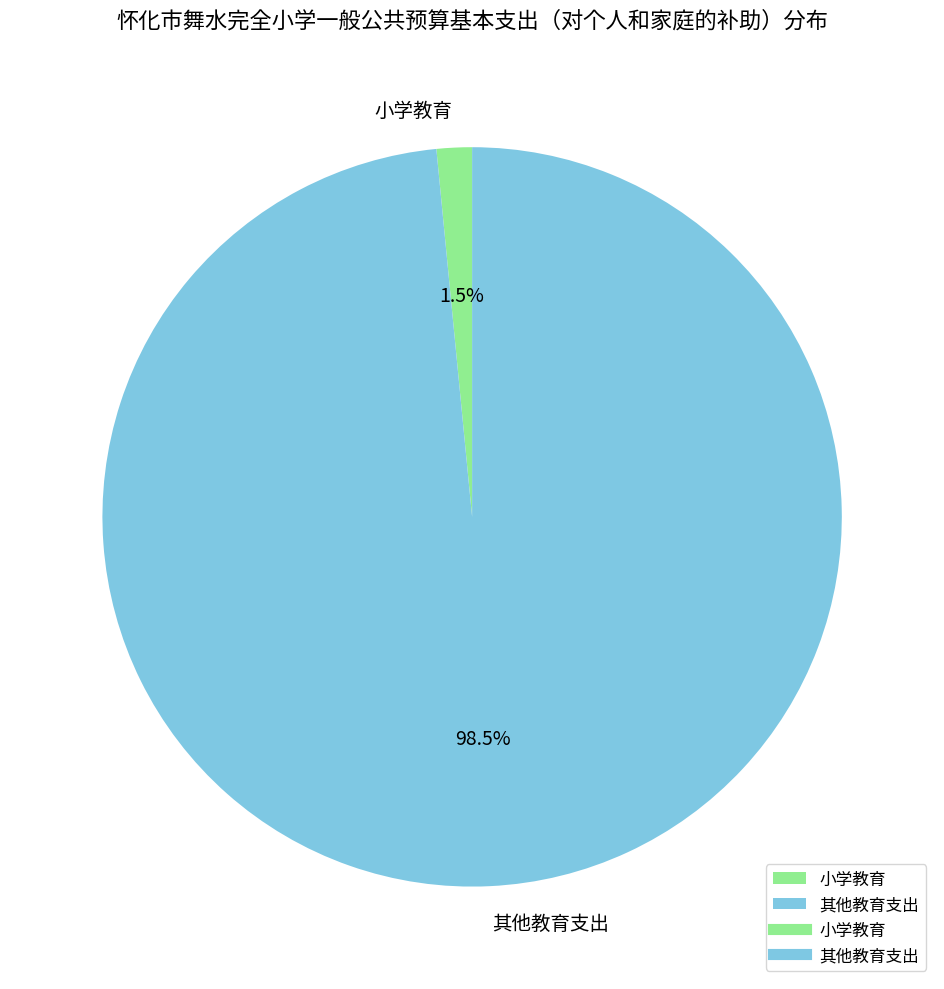

To the nearest percent, what is the difference between the largest and smallest slice percentages?

97%